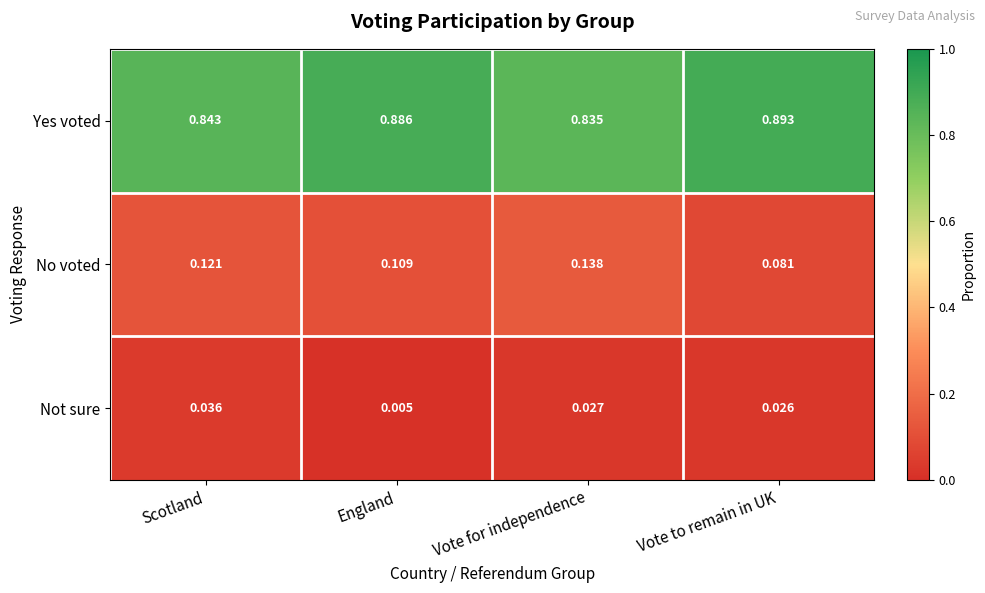

Between England and Vote to remain in UK, which series saw the biggest shift?

No voted